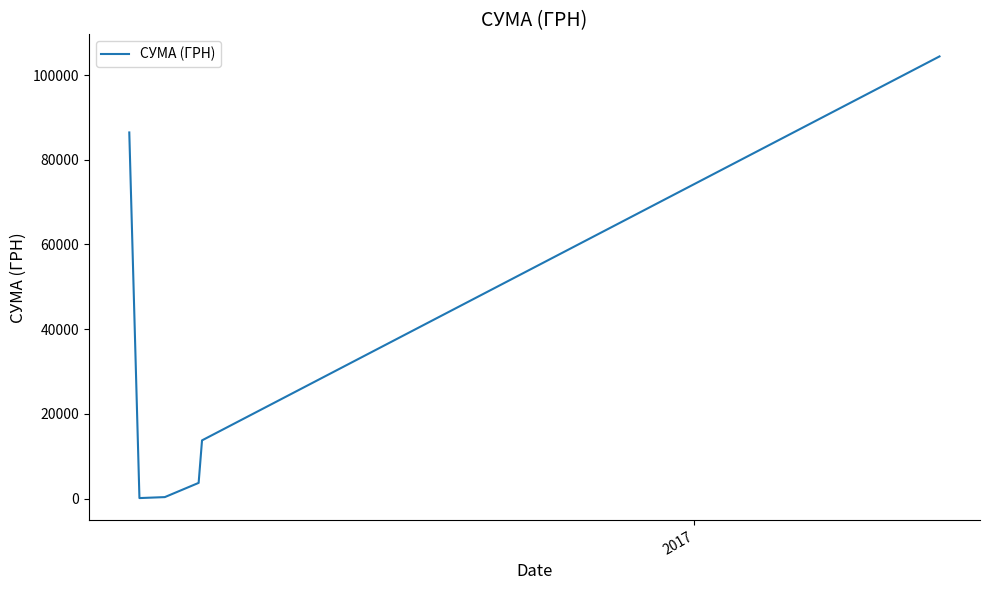

Does the chart display data point markers on the line(s)?

No